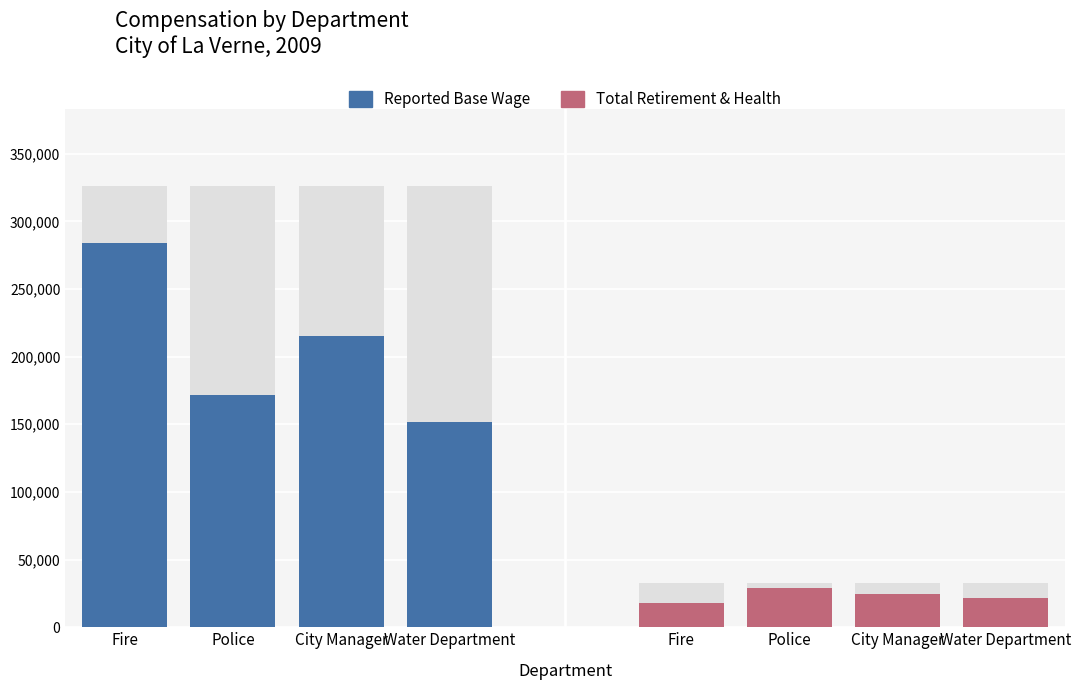

Is the value of TotalWages at Fire greater than the value of ReportedBaseWage at City Manager?

Yes